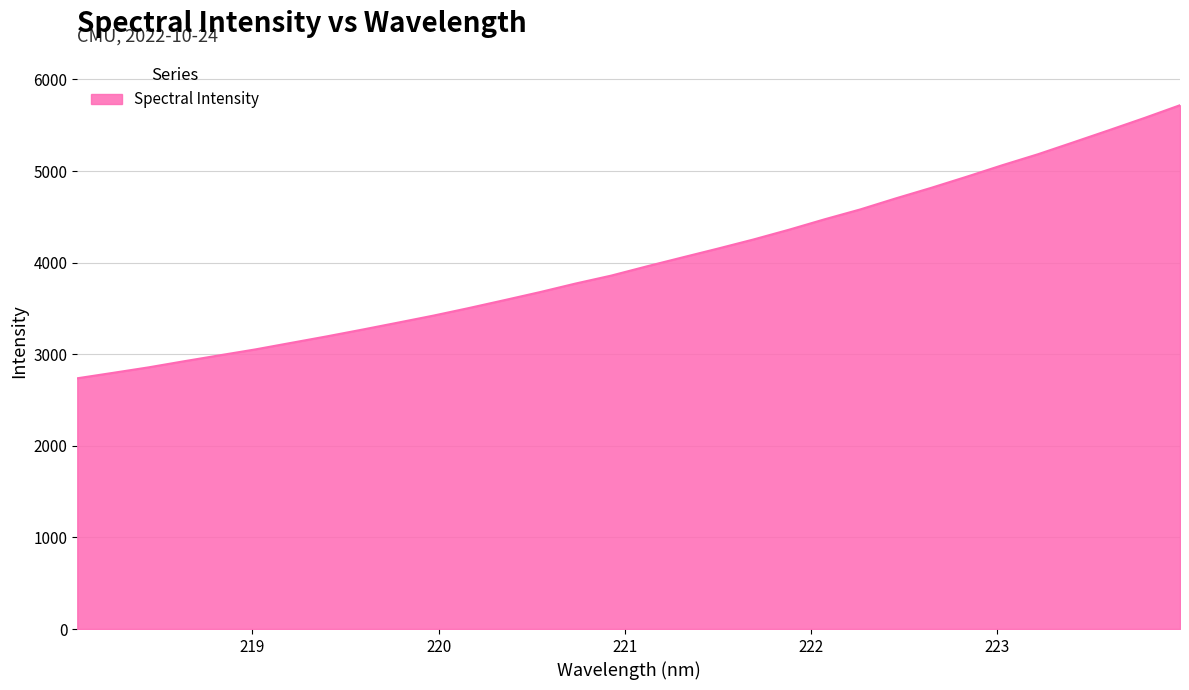

What is the difference between the maximum and minimum values?

2981.1